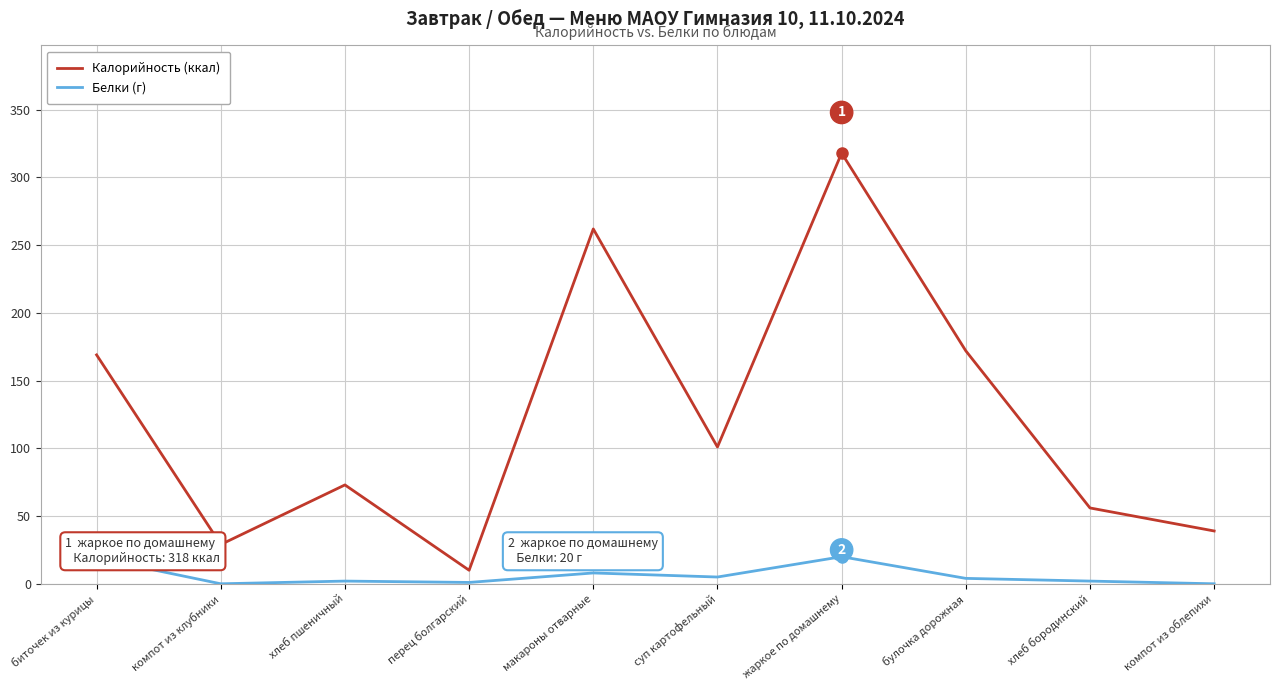

What is the maximum value shown in the chart?

318